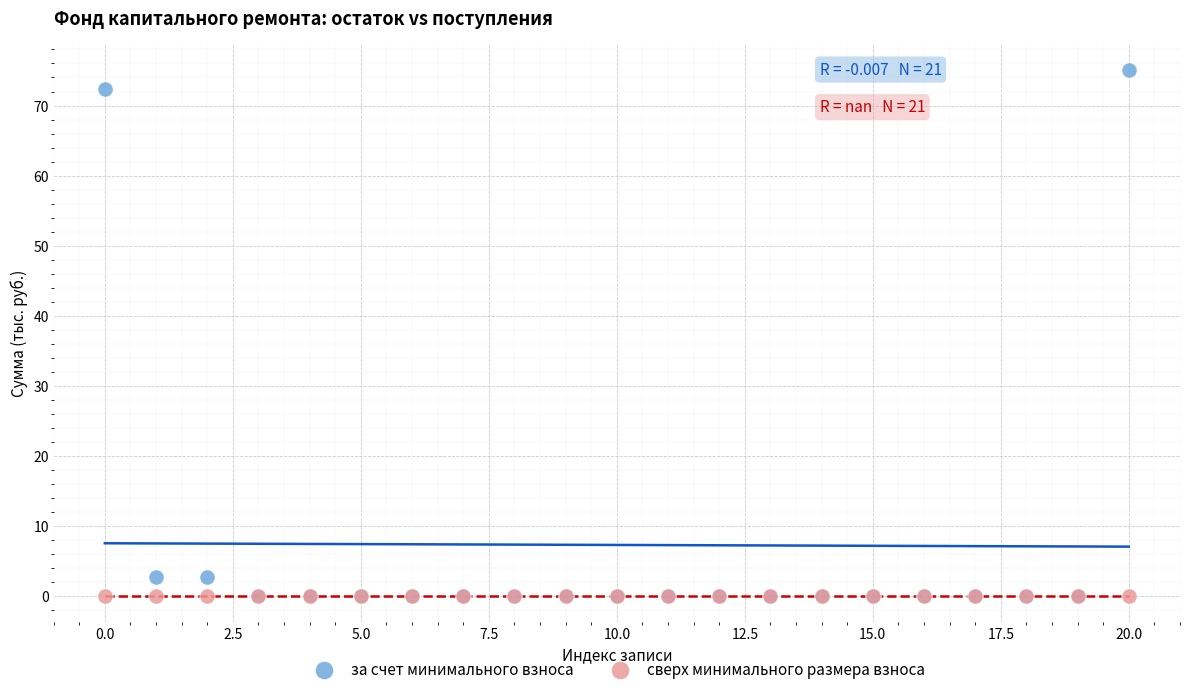

Which series contains the highest Y value?

за счет минимального взноса